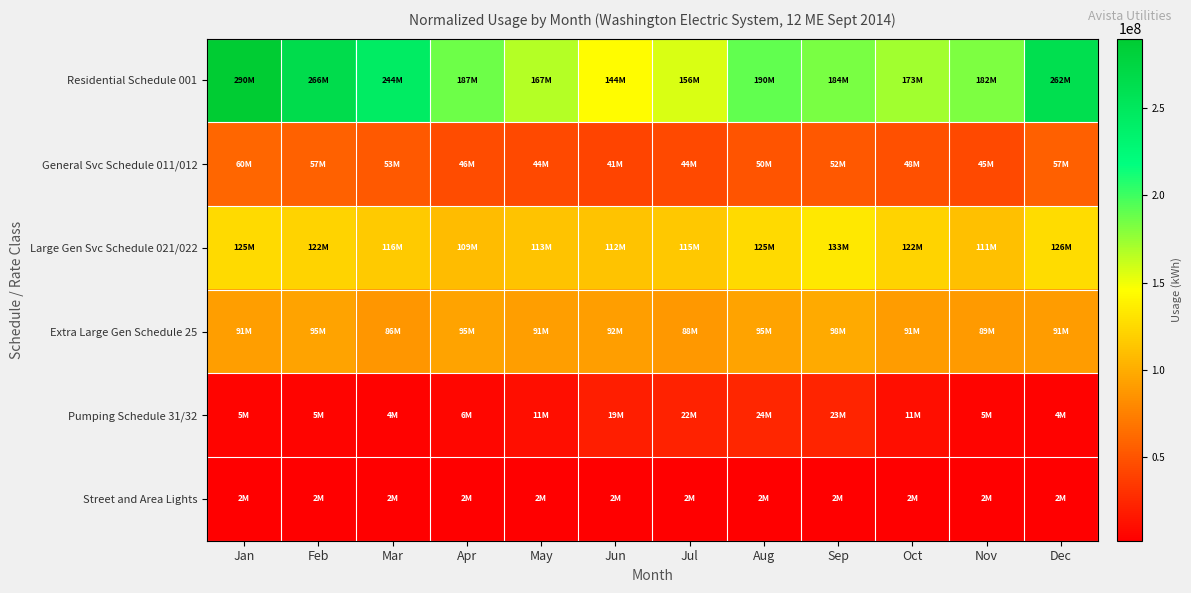

Which has a higher value, Nov or Dec?

Dec